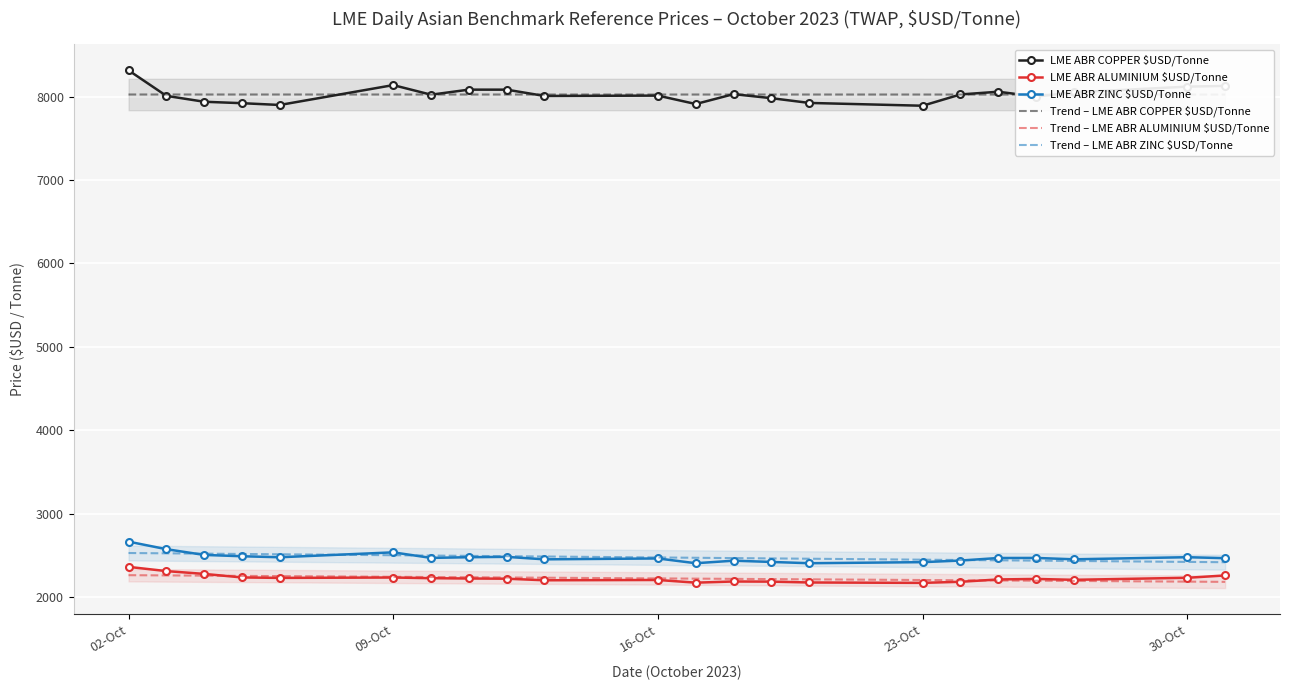

True or false: Trend – LME ABR ZINC $USD/Tonne has more than 0 points higher than both neighbors.

False